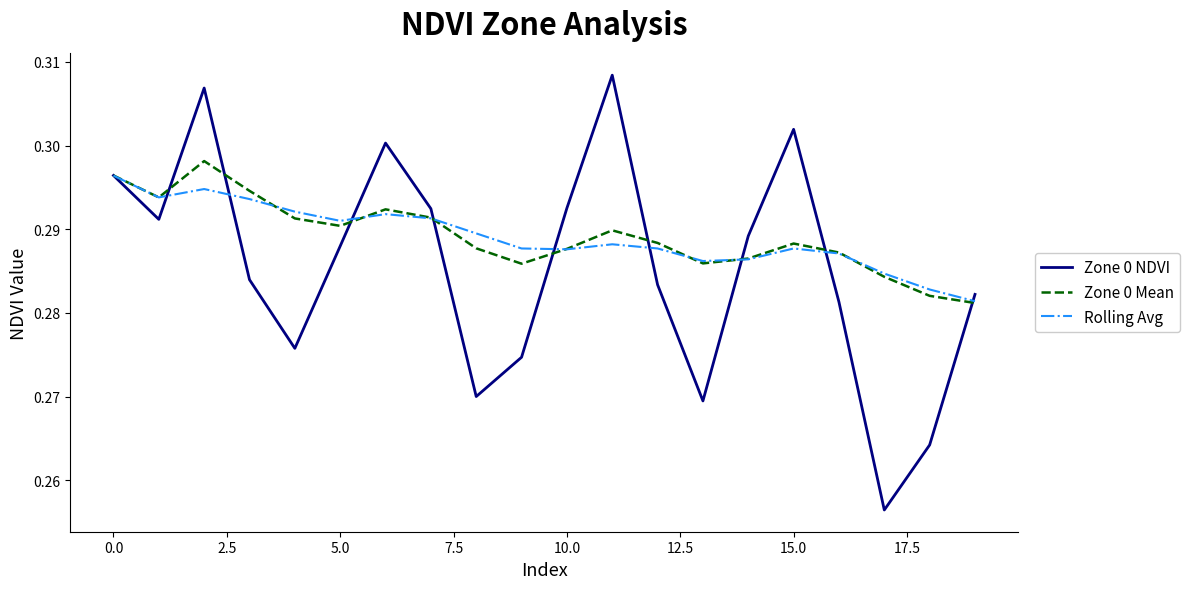

How many interior local valleys does the Zone 0 Mean series have?

4